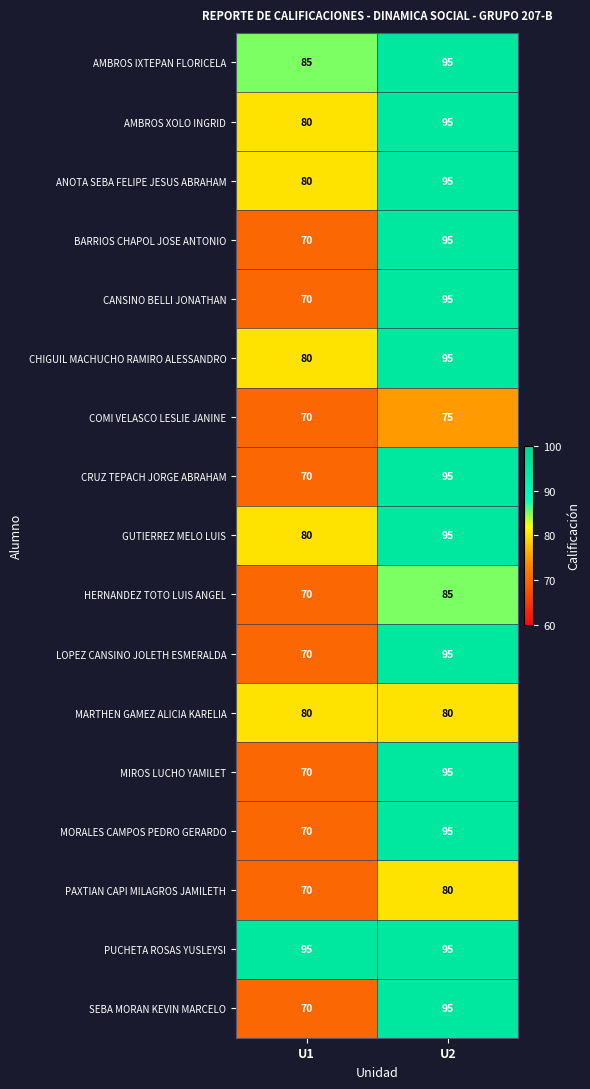

Which category has the lowest value across all series?

U1